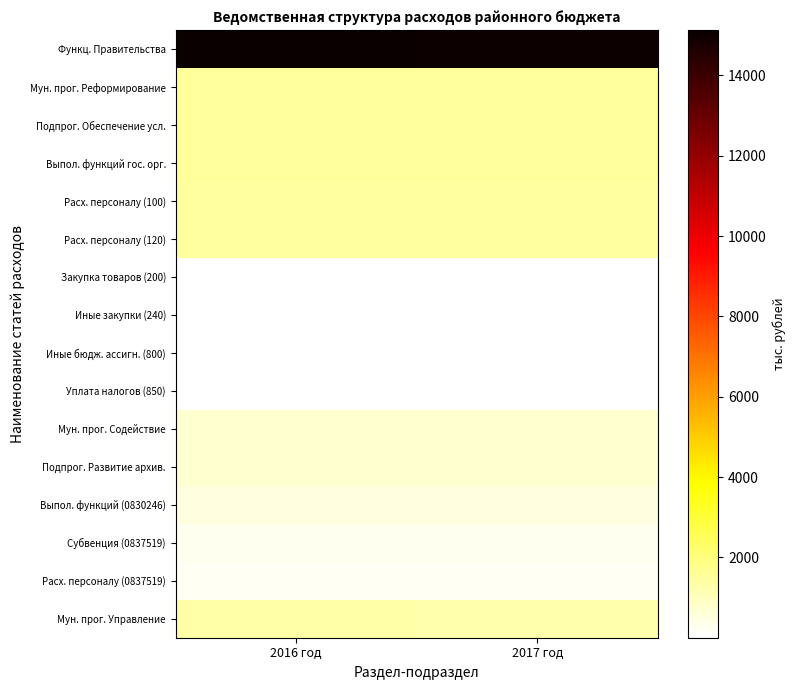

What is the difference between the highest and lowest values at 2017 год?

15009.0